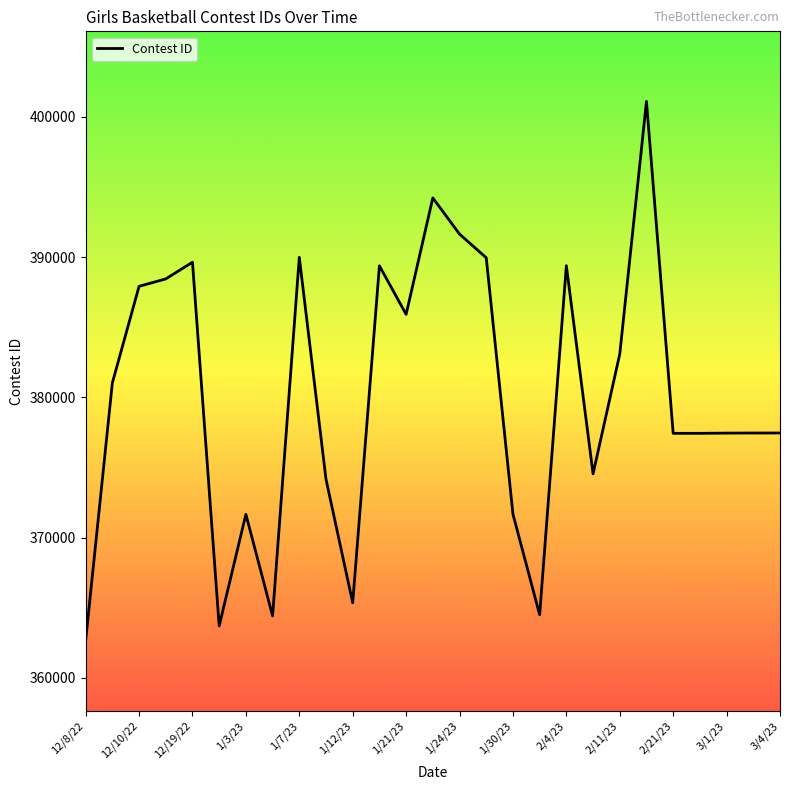

What is the difference between the maximum and minimum values?

38450